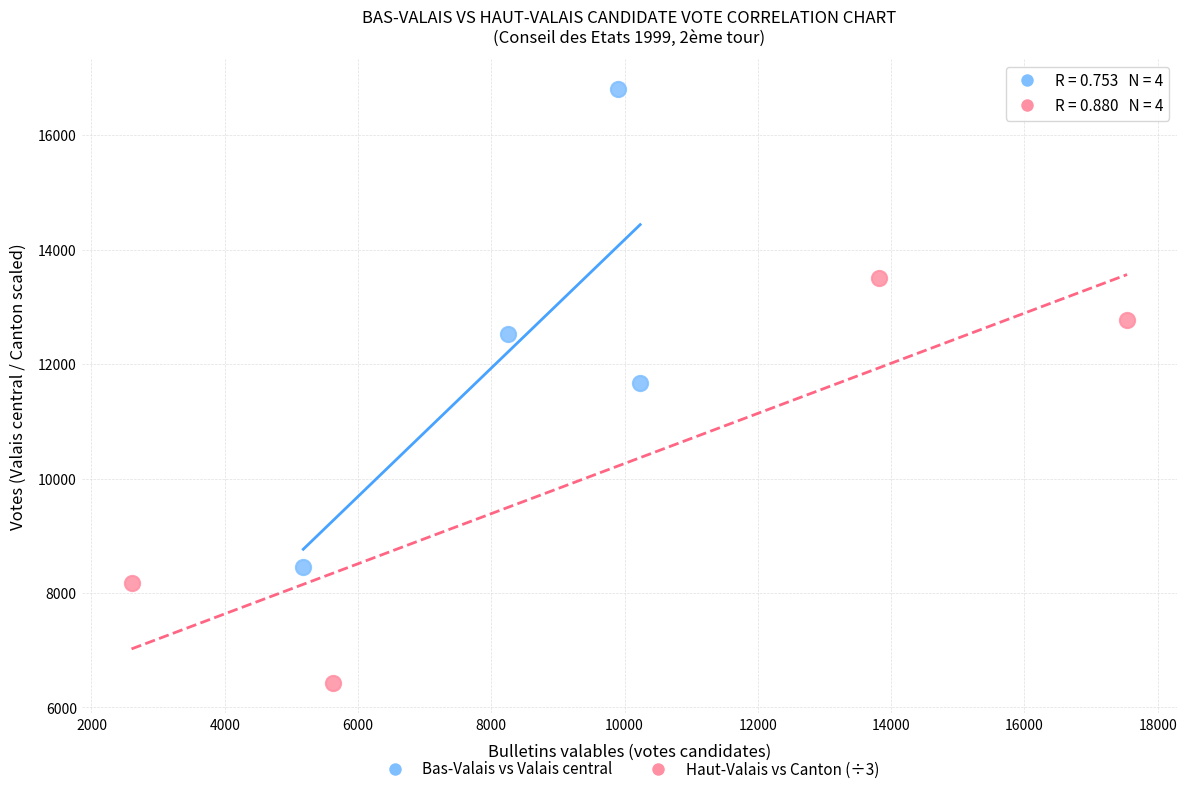

Which series has the largest Y range (max minus min)?

Bas-Valais vs Valais central